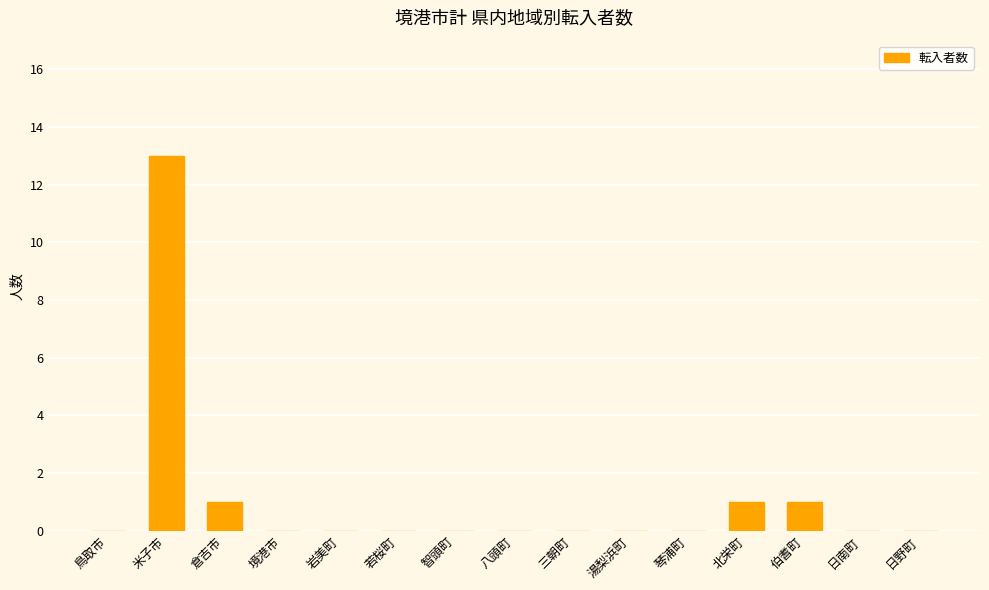

What is the maximum value shown in the chart?

13